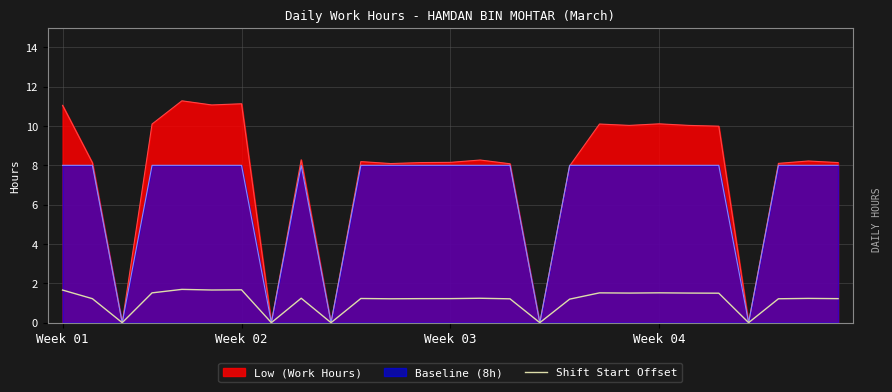

True or false: Low (Work Hours) has a value of 8.2 at Week 03.

True